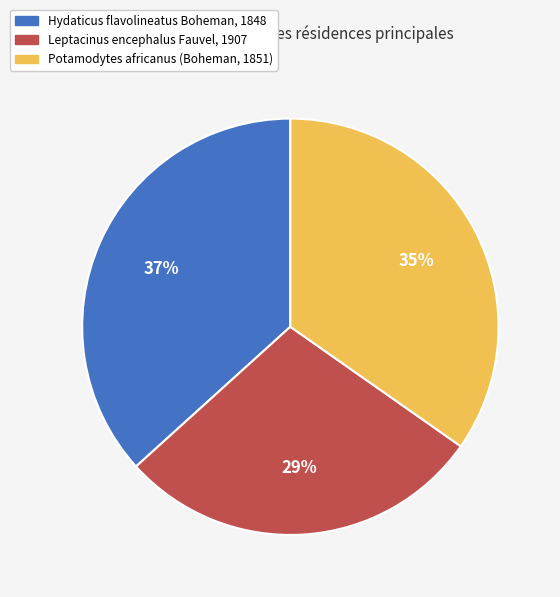

How many segments does this pie chart have?

3